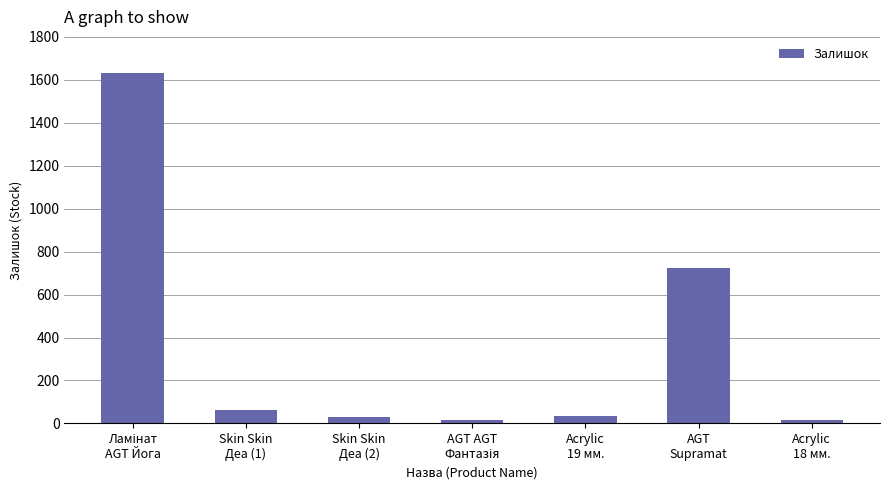

What is the label of the 6th bar from the left?

AGT
Supramat